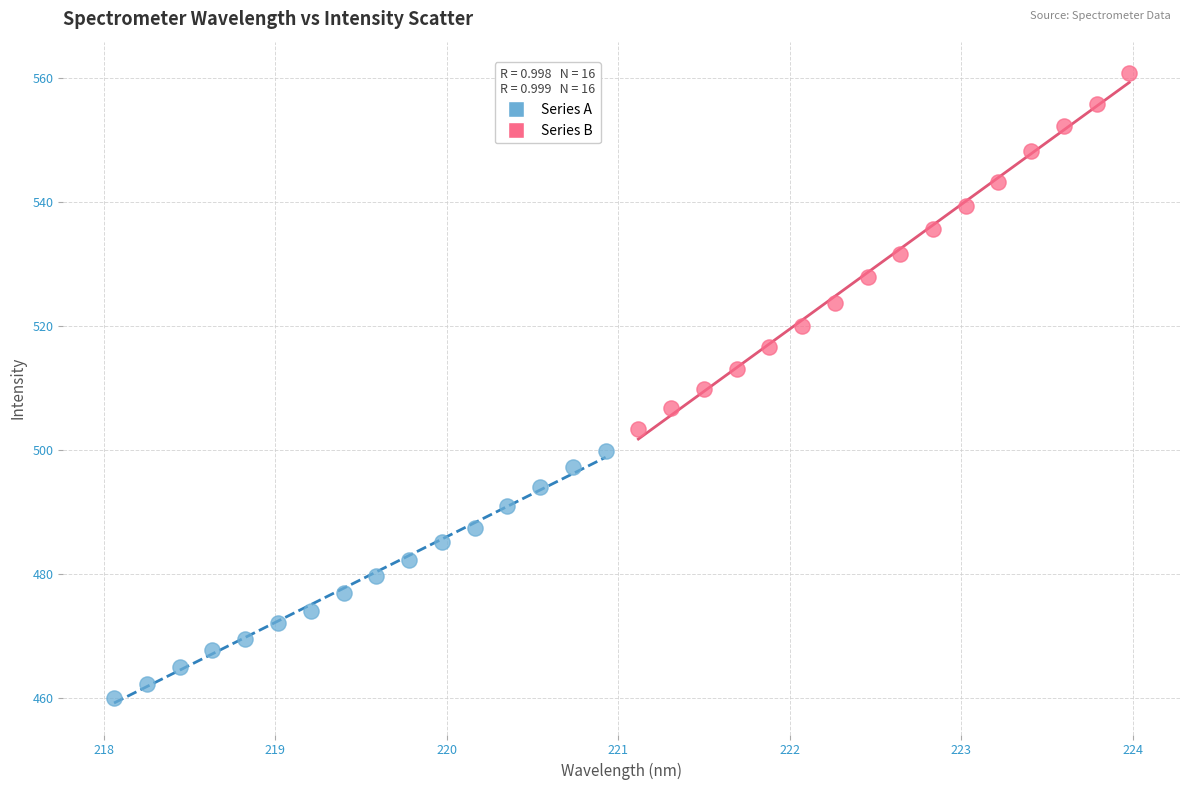

Which series reaches the maximum Y coordinate?

Series B